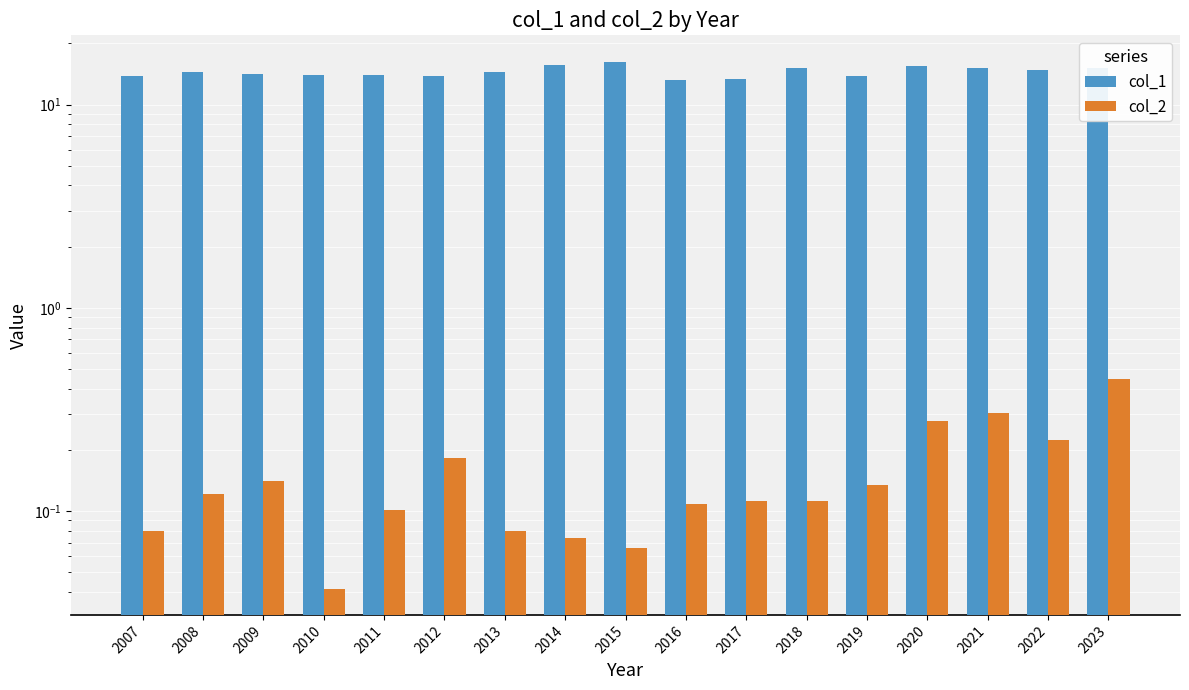

Does the chart contain any negative values?

No